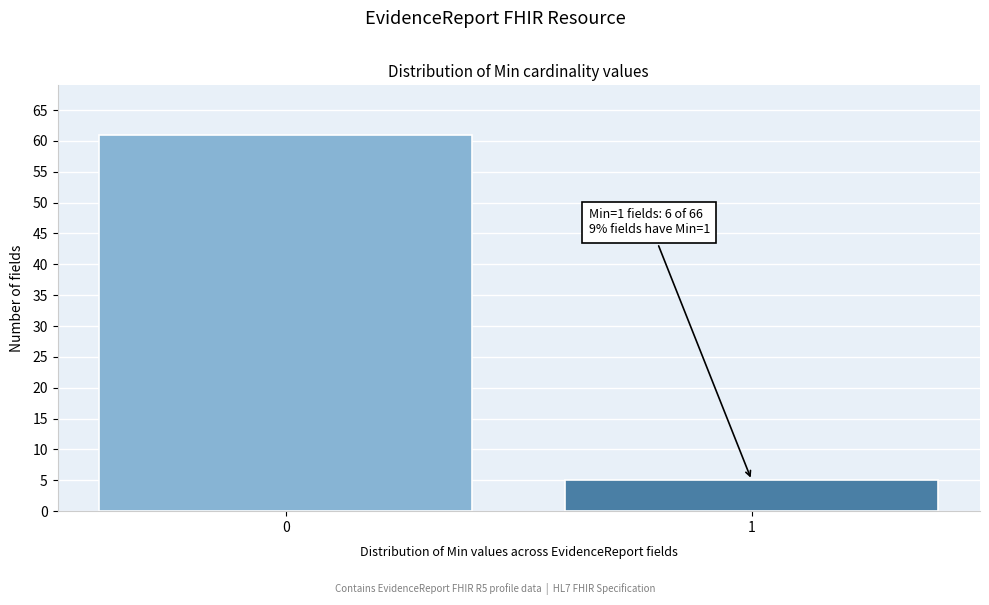

Reading left to right, what are all the values shown in this chart?

0=61	1=5